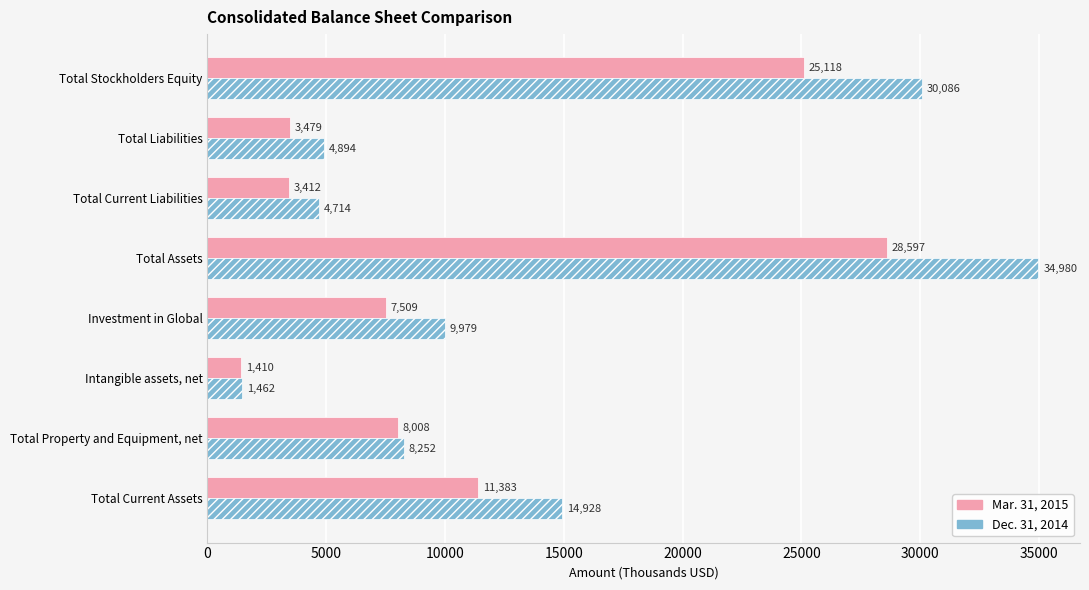

Read the Dec. 31, 2014 value at Intangible assets, net.

1462